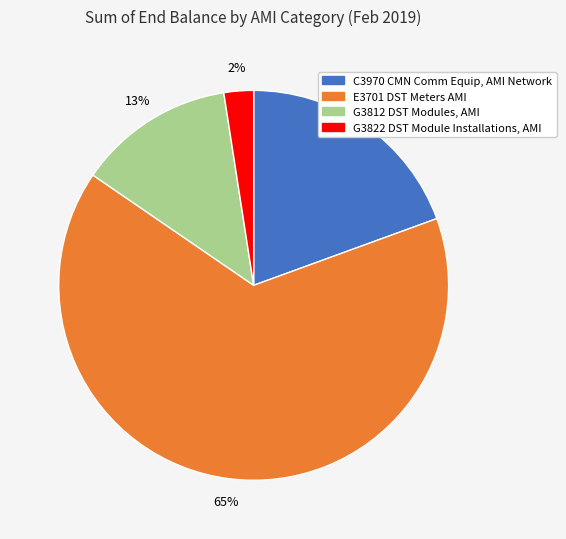

Which has a higher value, G3822 DST Module Installations, AMI or G3812 DST Modules, AMI?

G3812 DST Modules, AMI